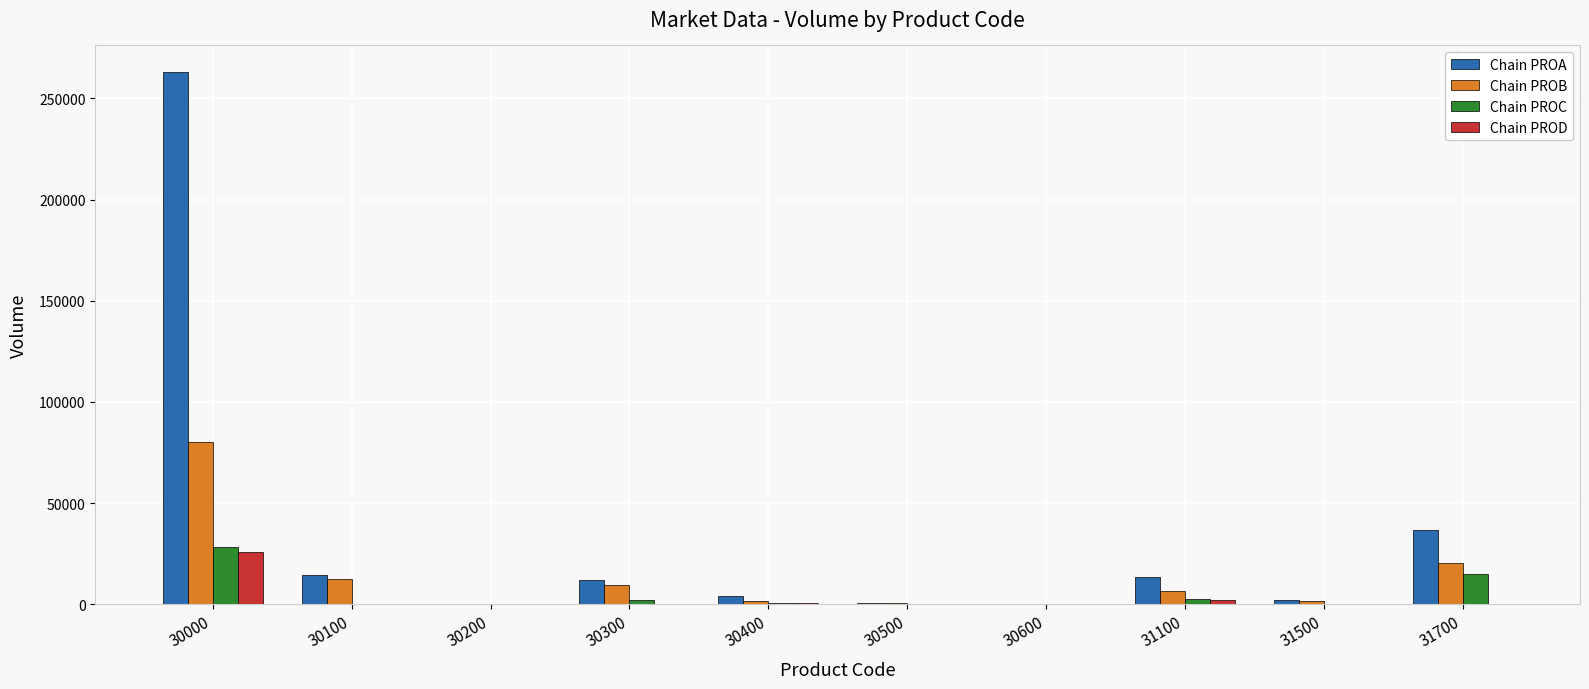

What are all the series names shown in the legend?

Chain PROA, Chain PROB, Chain PROC, Chain PROD